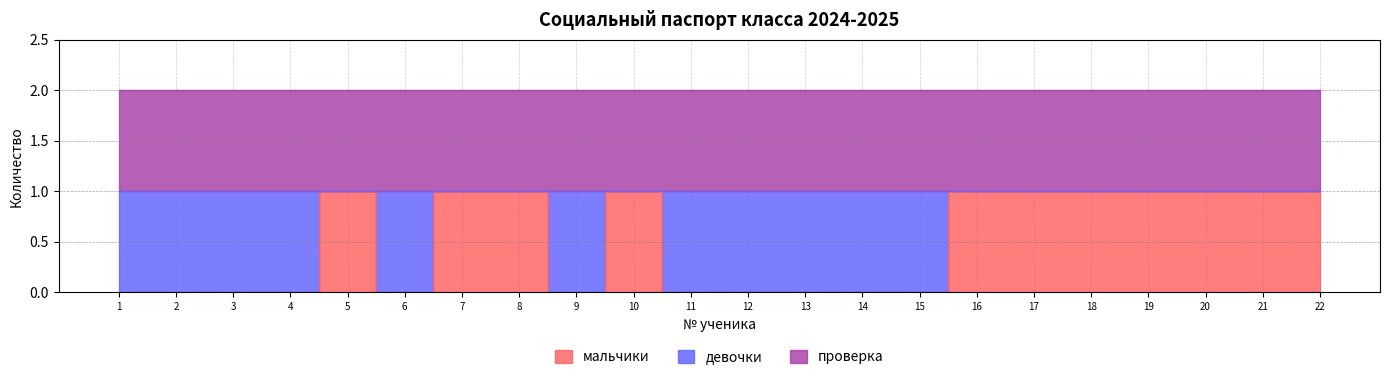

At which category is the sum across all series the highest?

1